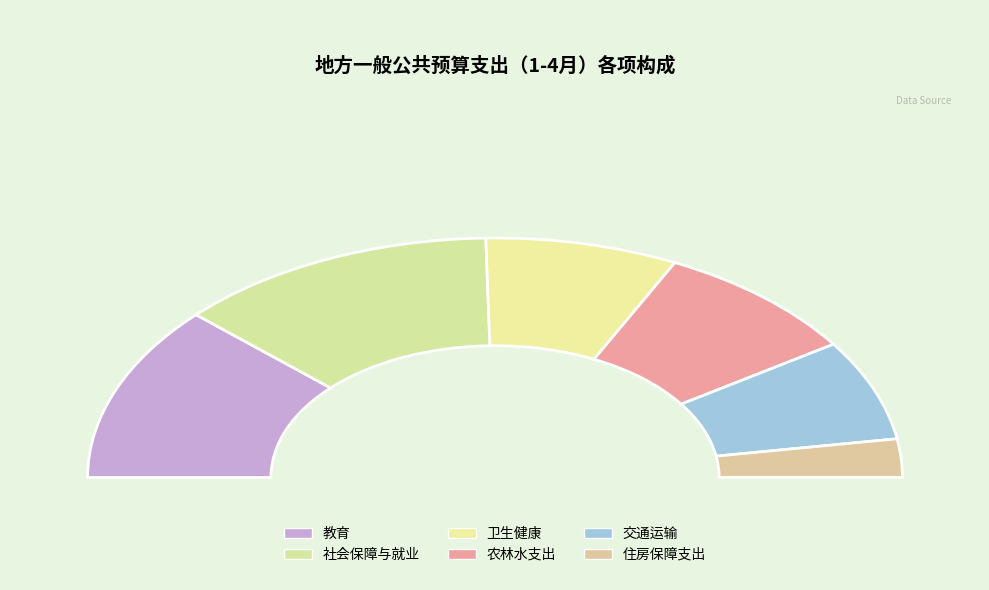

How many segments does this pie chart have?

6